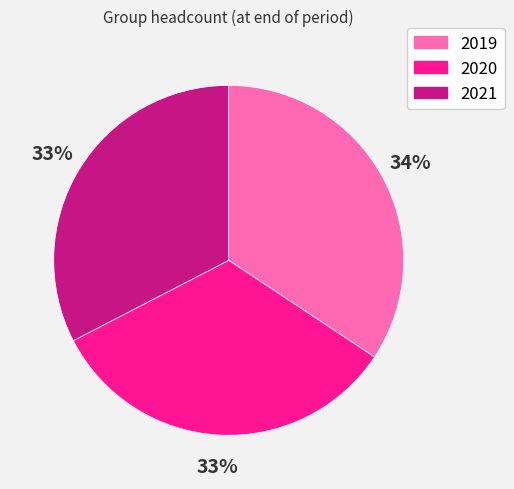

Is the sum of 2020 and 2021 greater than half?

Yes